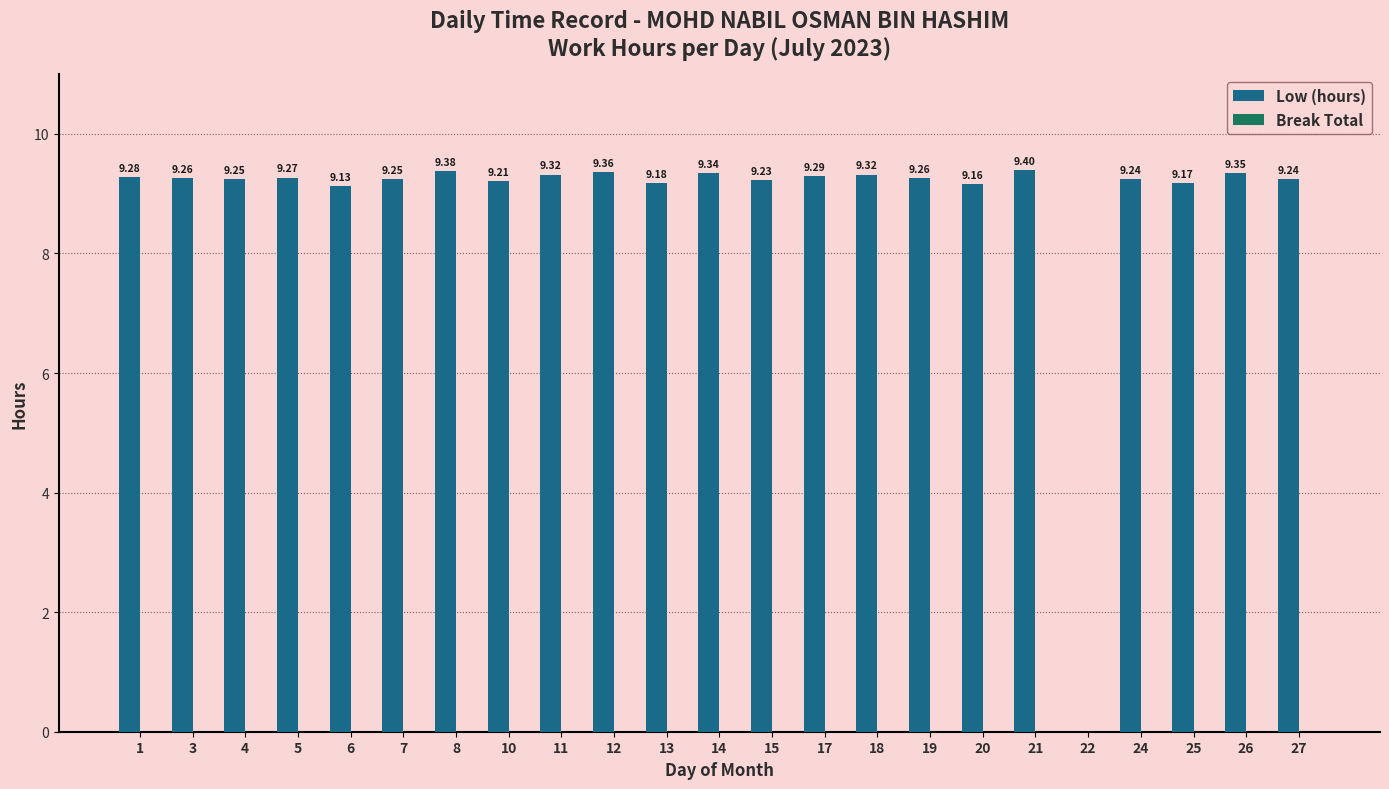

What is the sum of all values?

203.9